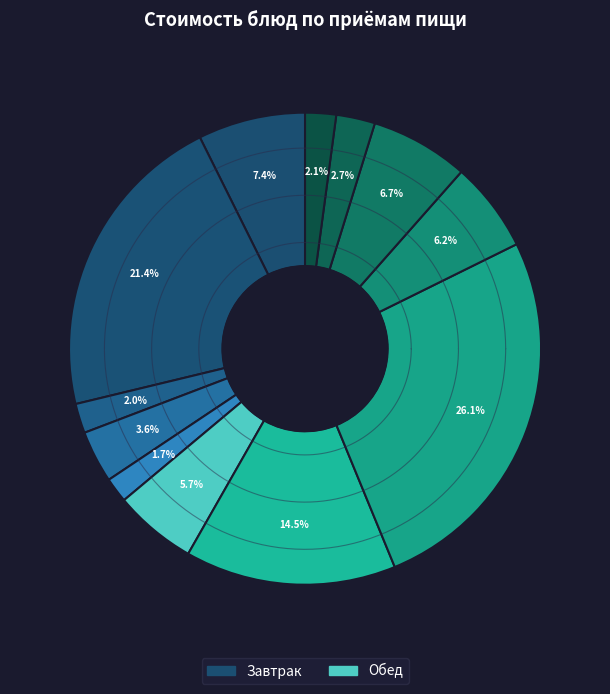

To the nearest percent, what percentage of the pie is Тефтели Детские с овощами тушёными?

21%